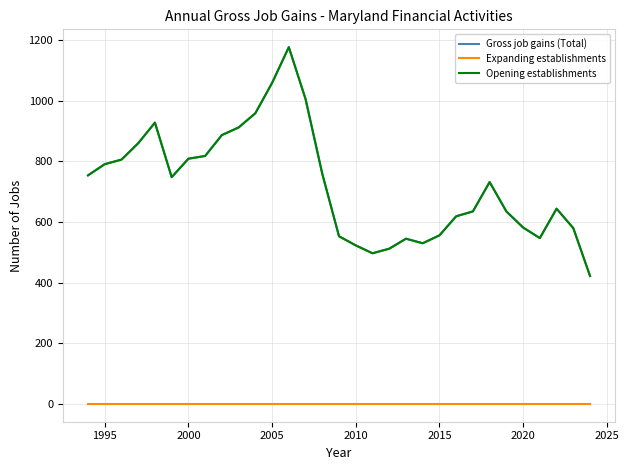

Is this an area chart (filled region under the line)?

No